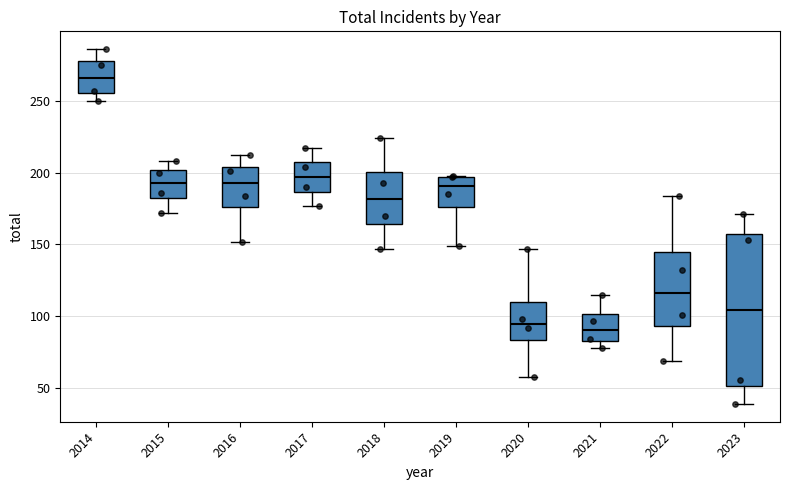

Comparing the boxes themselves (not the whiskers), which one is the tallest?

2023